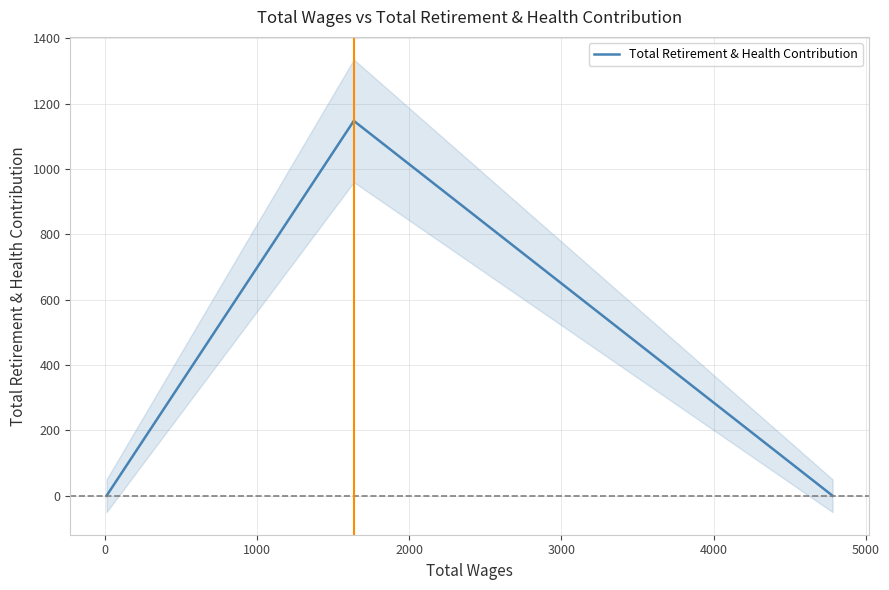

Does the chart have visible grid lines?

Yes